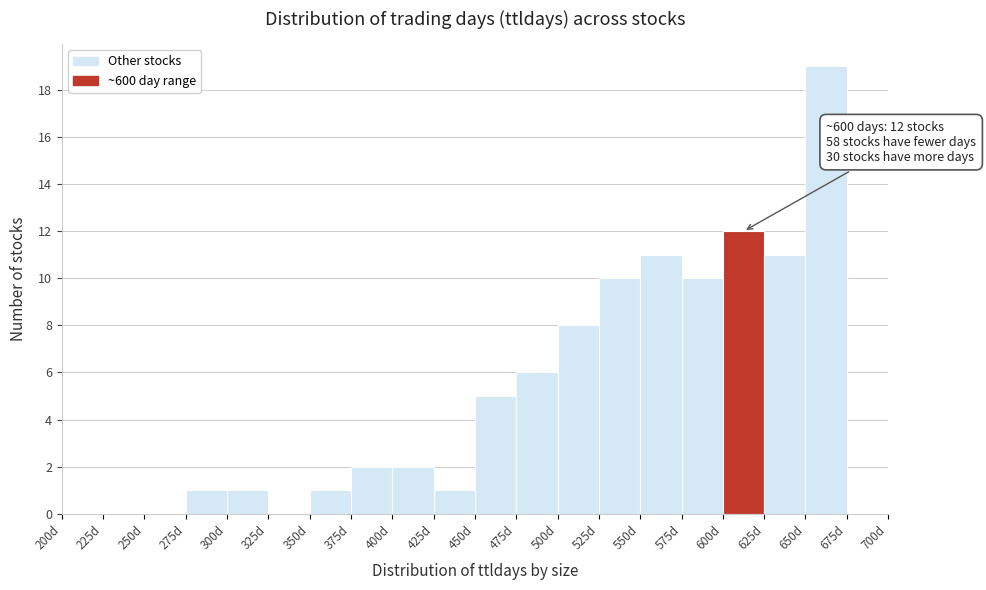

Which range on the x-axis has the tallest bar?

650 to 675